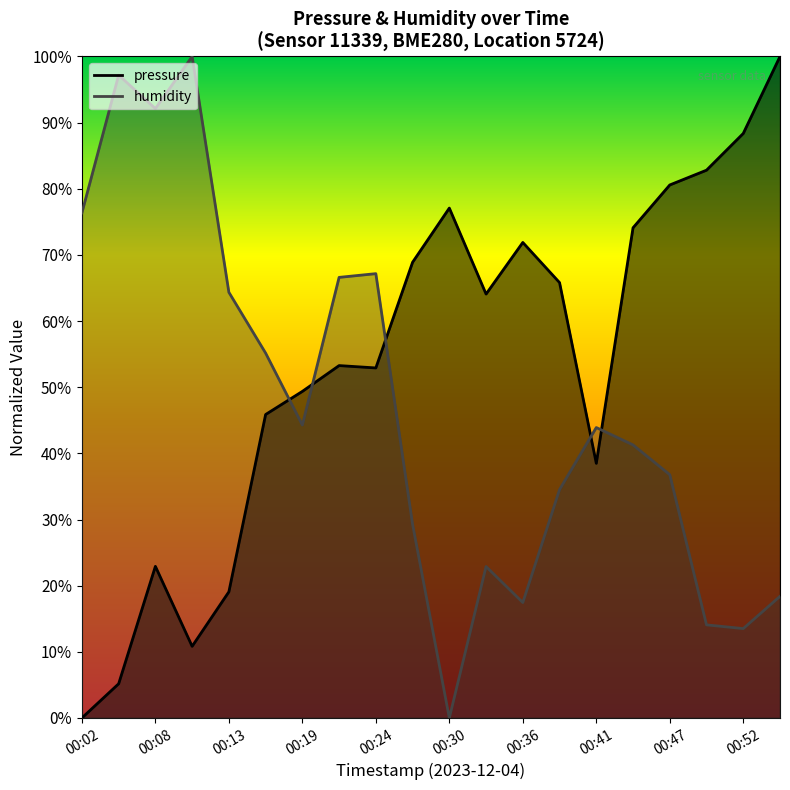

Where is the first local minimum for humidity?

00:08